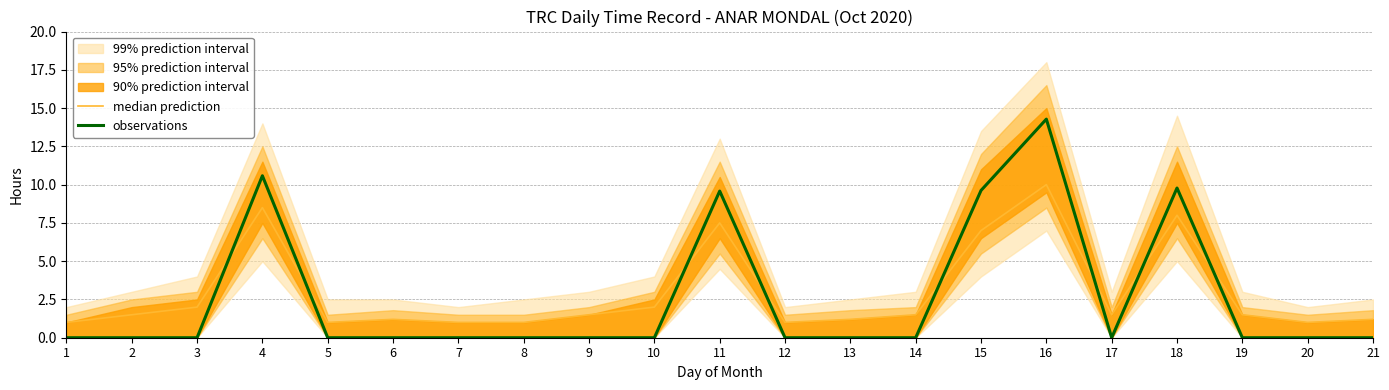

How many intersections are there between median prediction and observations?

8